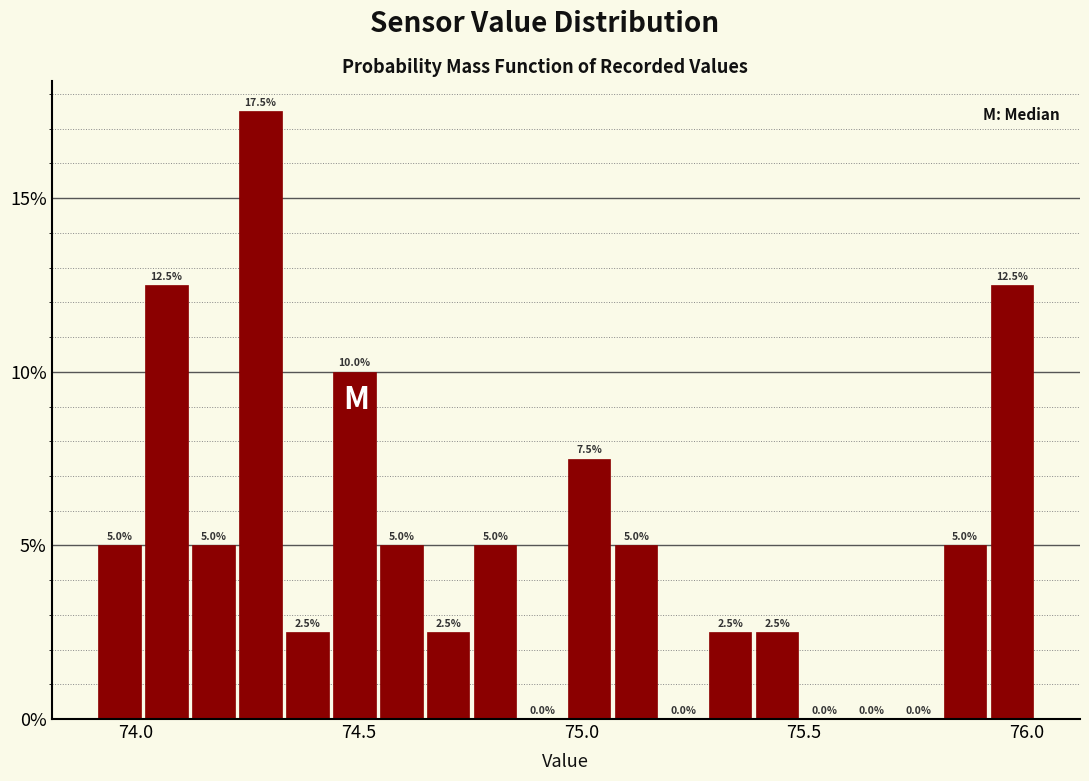

Around what value on the x-axis is the tallest bar? Give the approximate position of its centre, as read against the axis.

74.30